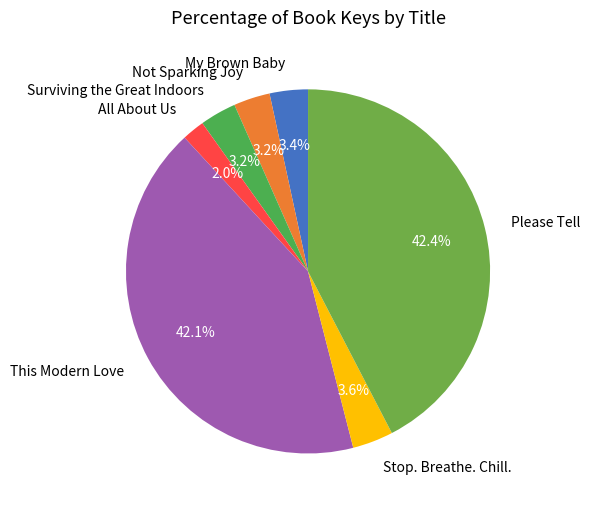

To the nearest percent, what is the combined percentage of My Brown Baby and This Modern Love?

46%